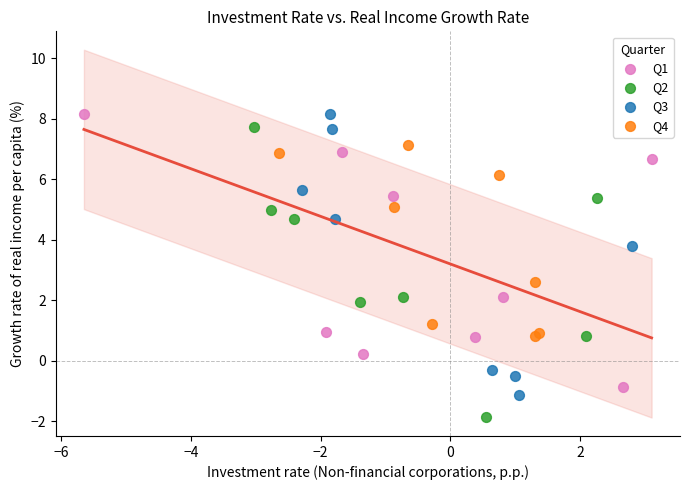

What are all the series names shown in the legend?

Q1, Q2, Q3, Q4